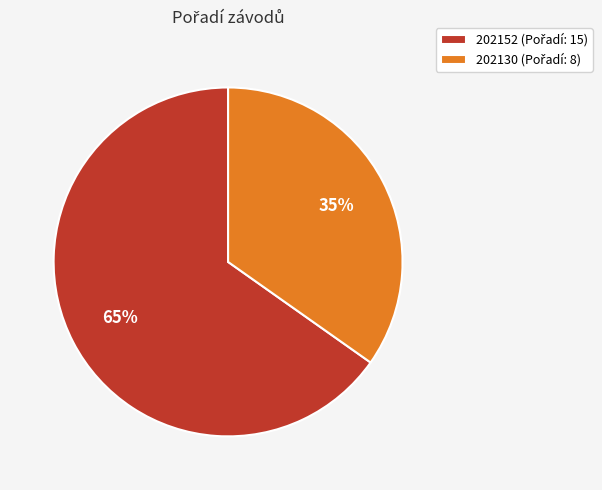

Which category has the biggest portion of the pie?

202152